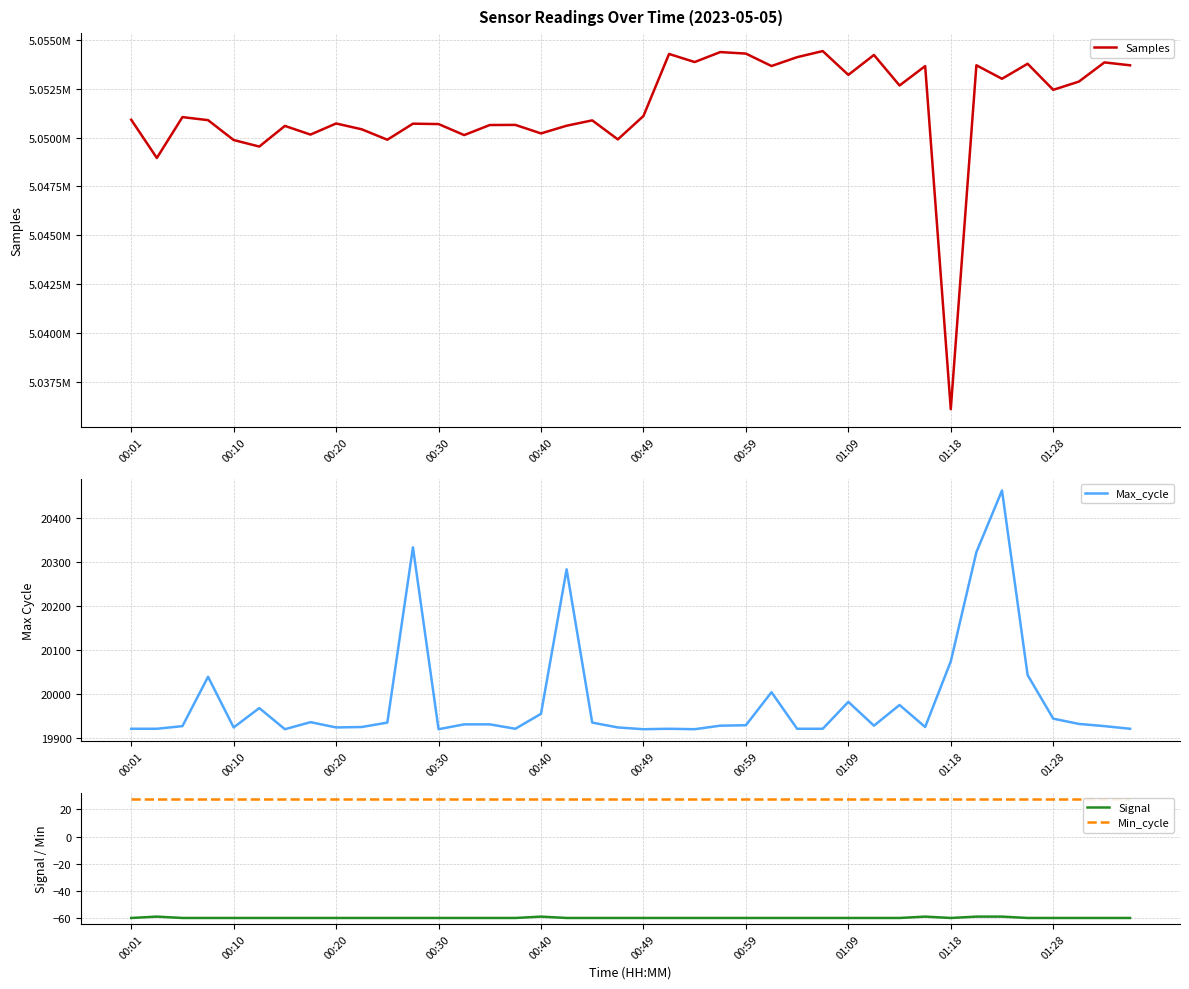

True or false: Min_cycle and Max_cycle cross at least once.

False